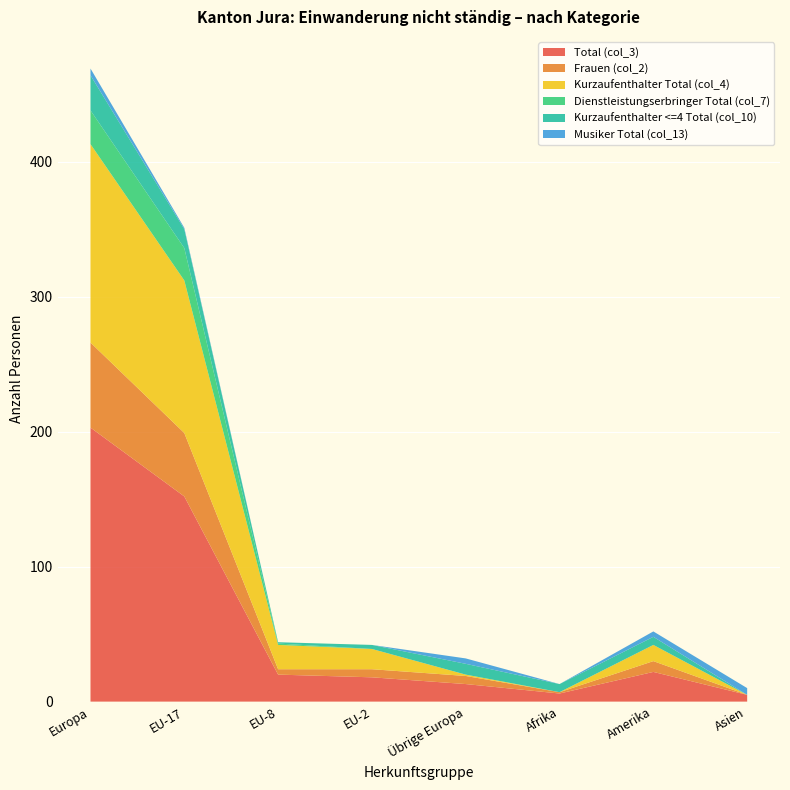

Reading left to right, transcribe all the data shown in this chart.

Total (col_3): Europa=203	EU-17=152	EU-8=20	EU-2=18	Übrige Europa=13	Afrika=6	Amerika=22	Asien=5
Frauen (col_2): Europa=63	EU-17=47	EU-8=4	EU-2=6	Übrige Europa=6	Afrika=1	Amerika=8	Asien=0
Kurzaufenthalter Total (col_4): Europa=147	EU-17=113	EU-8=18	EU-2=15	Übrige Europa=1	Afrika=0	Amerika=12	Asien=0
Dienstleistungserbringer Total (col_7): Europa=25	EU-17=24	EU-8=1	EU-2=0	Übrige Europa=0	Afrika=0	Amerika=0	Asien=0
Kurzaufenthalter <=4 Total (col_10): Europa=26	EU-17=14	EU-8=1	EU-2=3	Übrige Europa=8	Afrika=6	Amerika=6	Asien=0
Musiker Total (col_13): Europa=5	EU-17=1	EU-8=0	EU-2=0	Übrige Europa=4	Afrika=0	Amerika=4	Asien=5